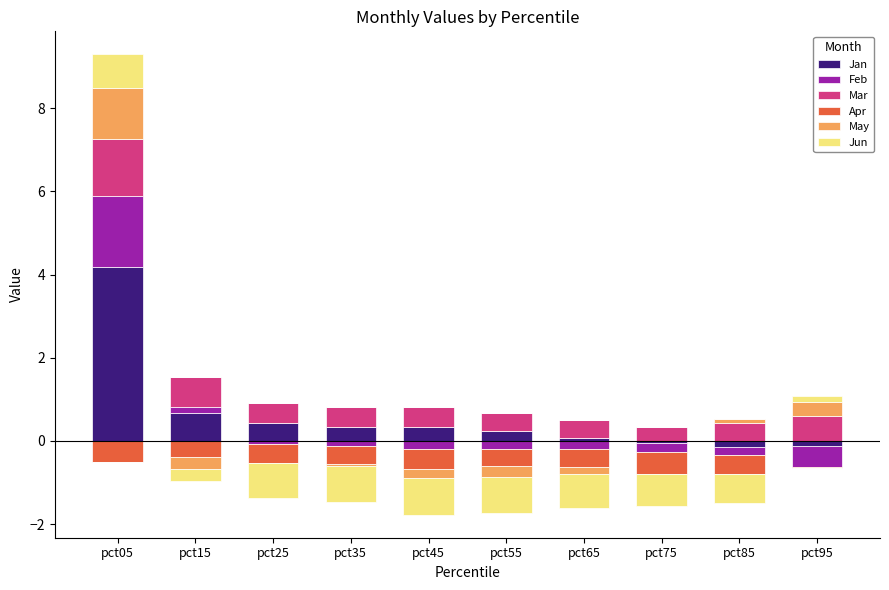

The value of May at pct95 is 0.4. True or false?

True